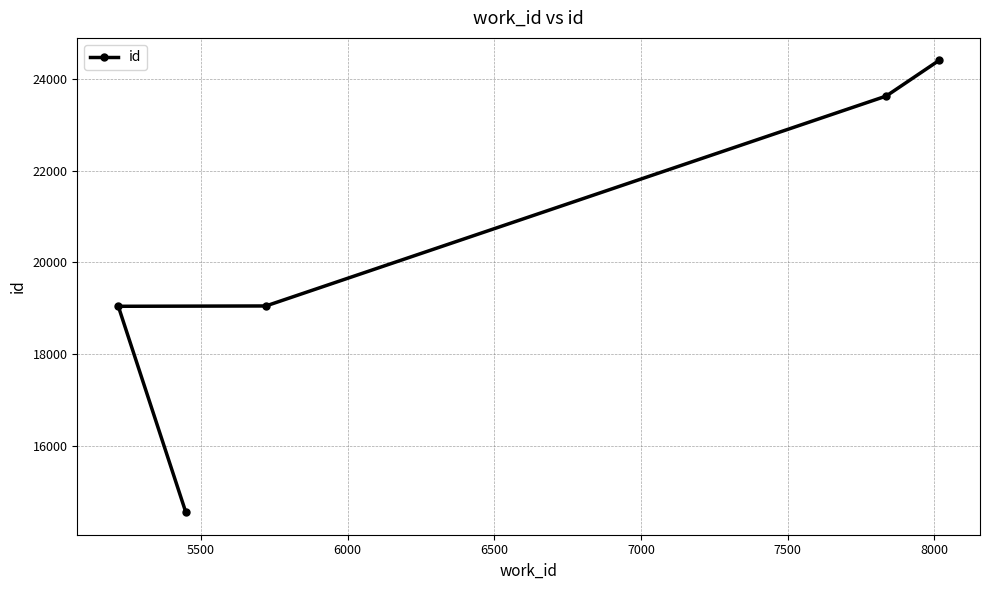

What is the difference between the maximum and minimum values?

9832